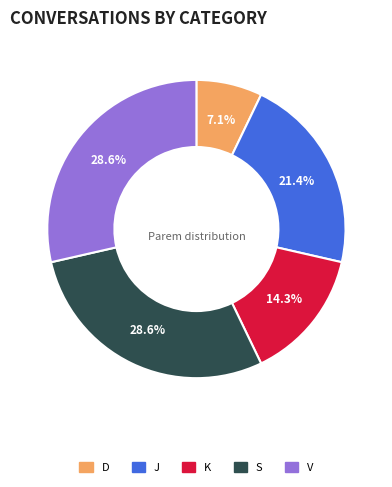

To the nearest percent, what portion does J represent?

21%